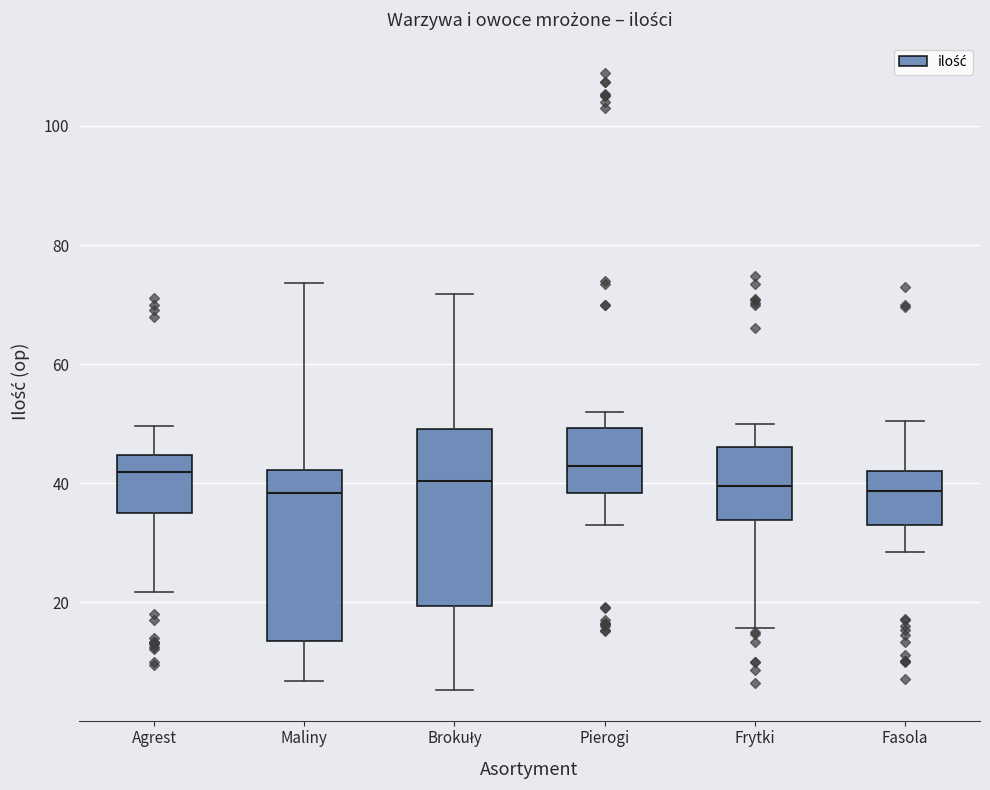

Reading left to right, read every box against the y-axis: the position of its median line, the range the box covers, and the ends of its whiskers. The values are not printed on the chart, so give them approximately, as read against the axis.

Agrest: median 42, box 34 to 44, whiskers 22 to 50
Maliny: median 38, box 14 to 42, whiskers 6 to 74
Brokuły: median 40, box 20 to 50, whiskers 6 to 72
Pierogi: median 42, box 38 to 50, whiskers 32 to 52
Frytki: median 40, box 34 to 46, whiskers 16 to 50
Fasola: median 38, box 34 to 42, whiskers 28 to 50